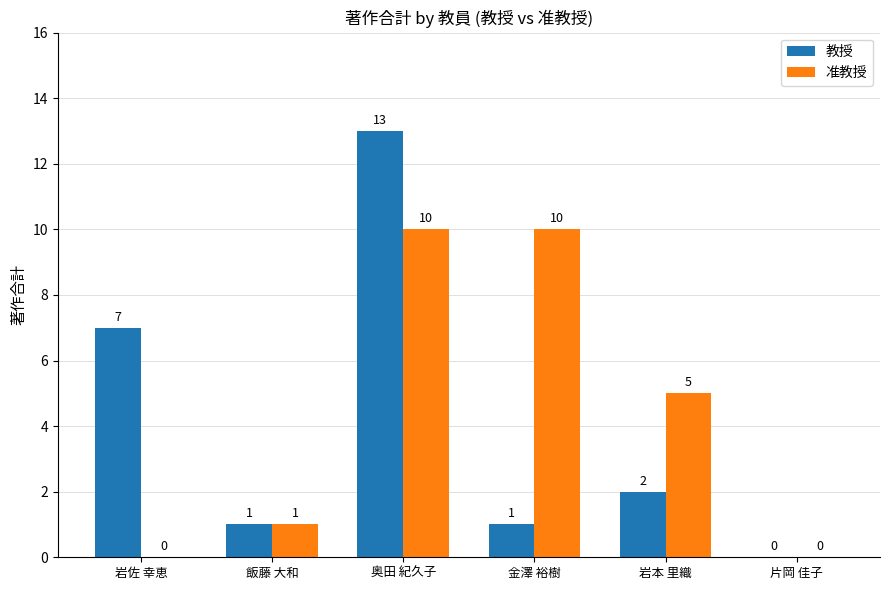

Count the number of categories in the chart.

6